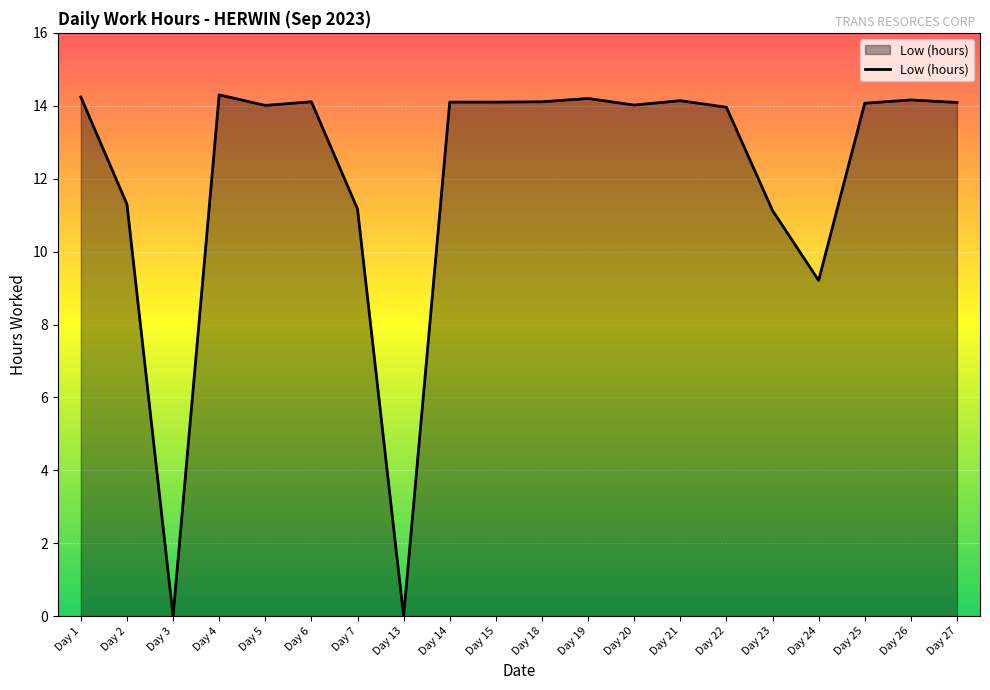

True or false: the data shows 14.1 at Day 6.

True